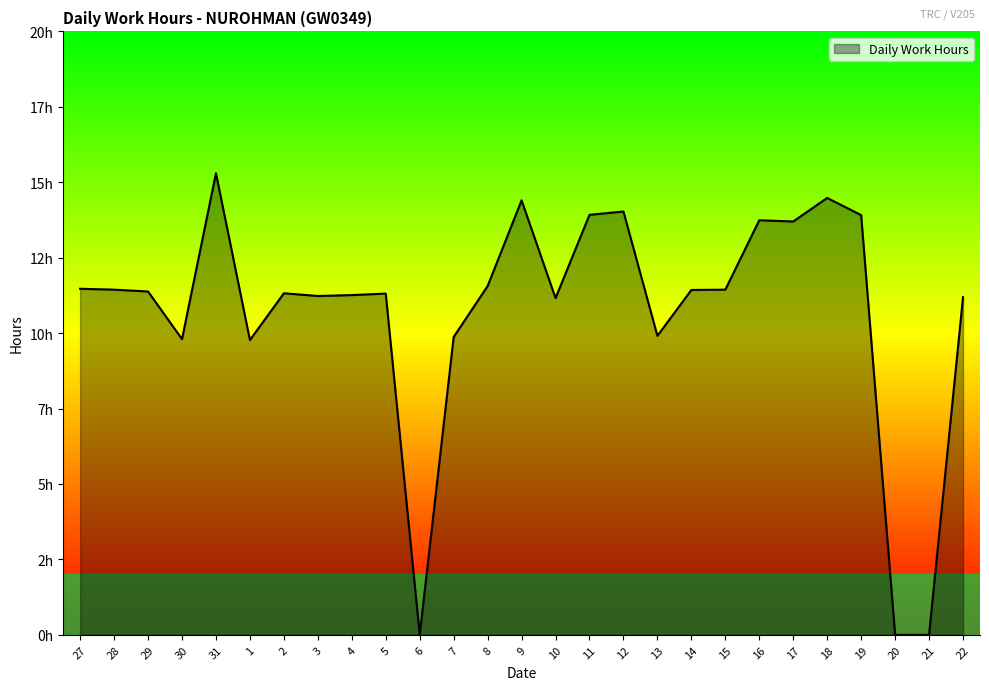

Does the chart have visible grid lines?

No